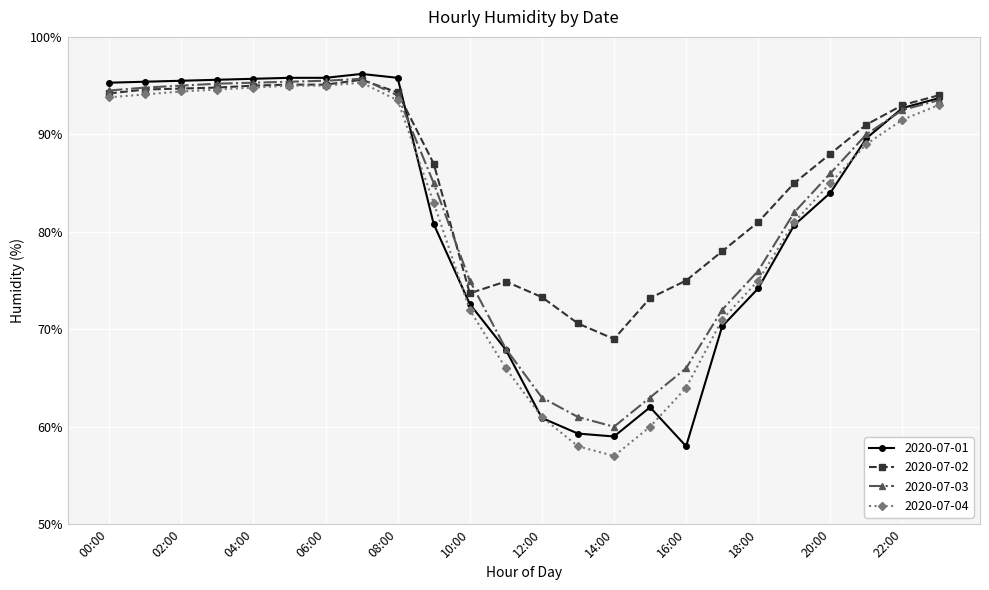

What is the sum of all 2020-07-03 values?

1988.4